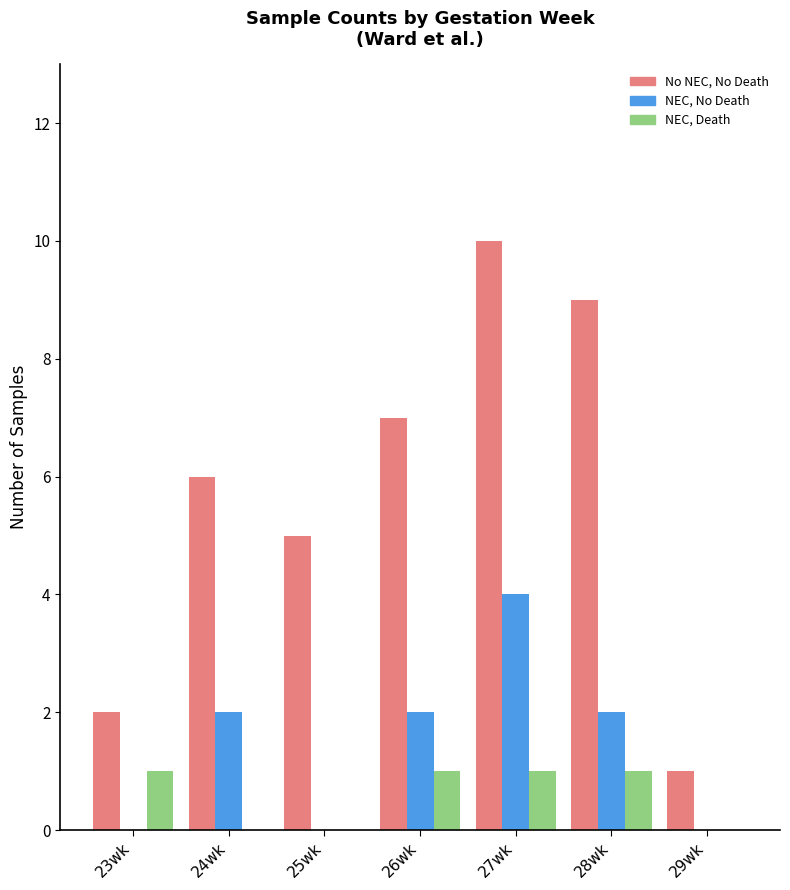

What is the total value across all series at 26wk?

10